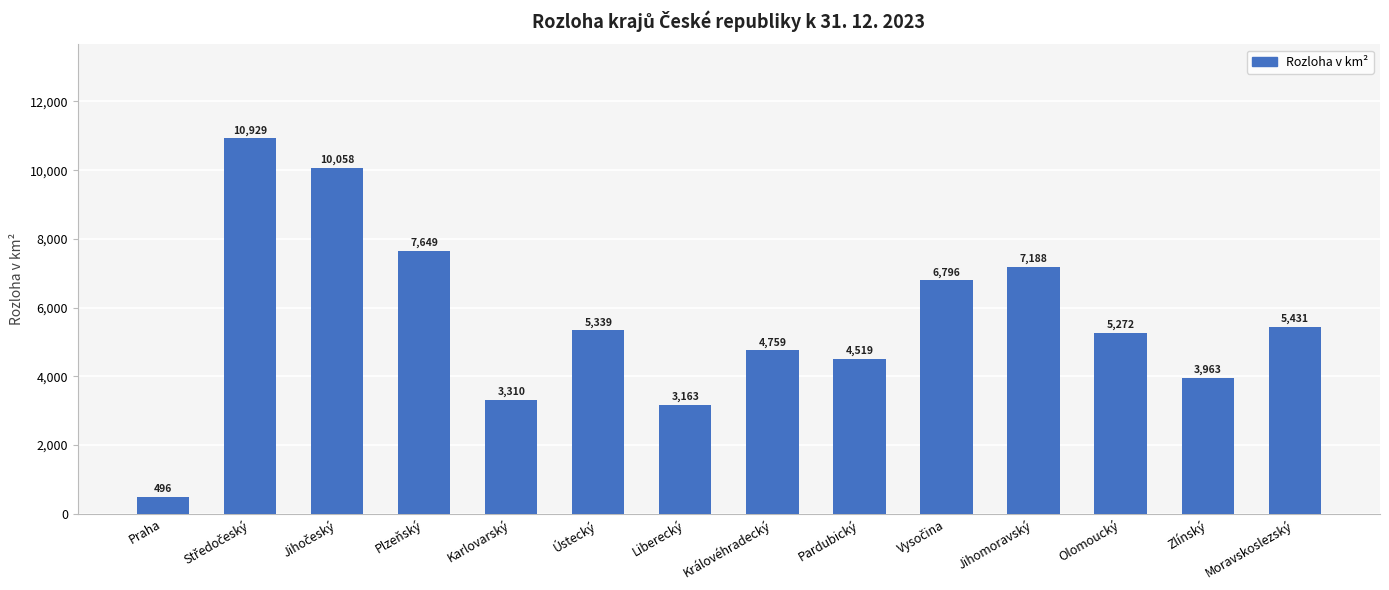

What is the ratio of the value at Jihomoravský to the value at Zlínský?

1.8